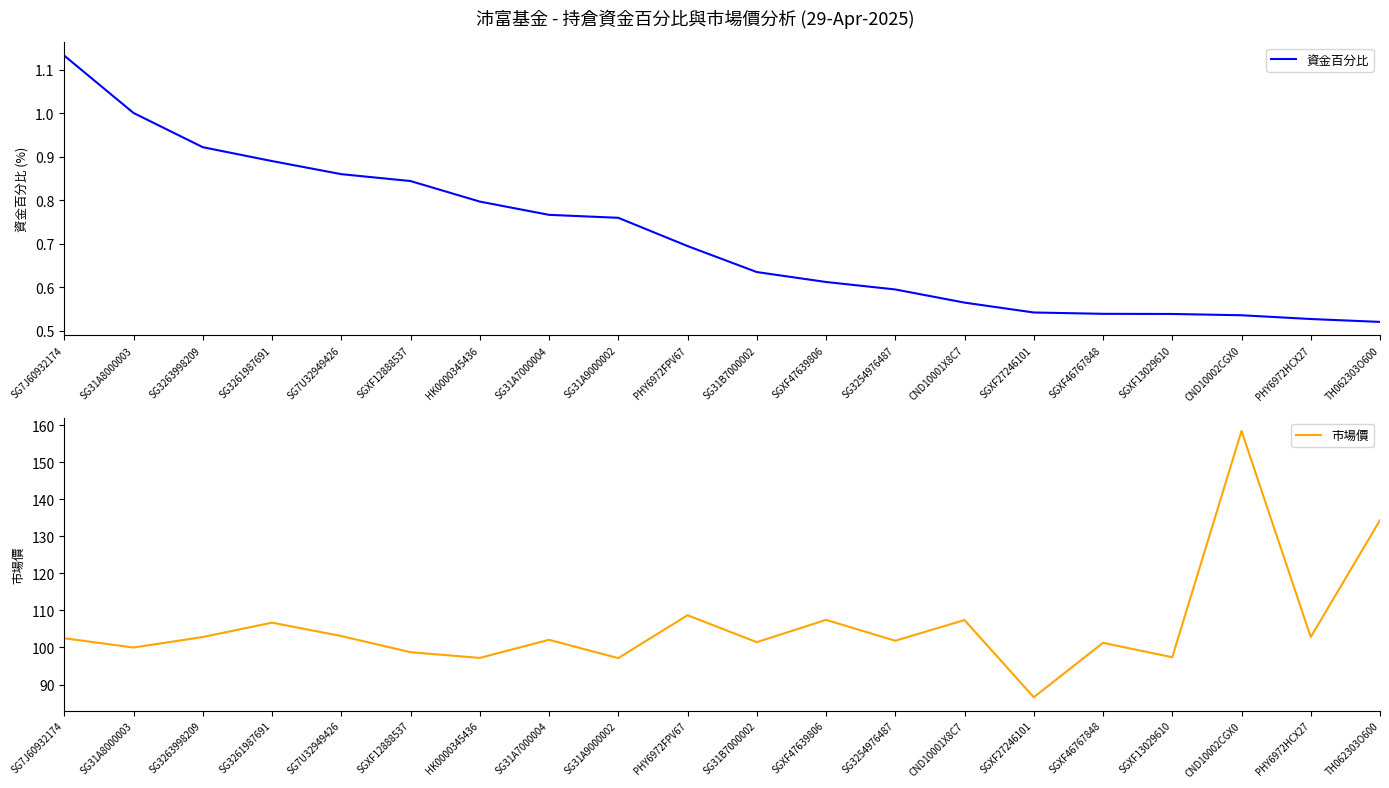

Which category has the highest value in the 資金百分比 series?

SG7J60932174